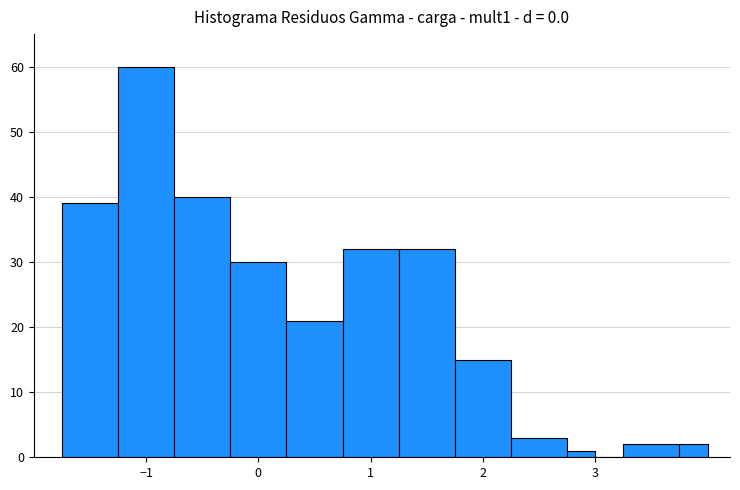

Read against the x-axis, roughly where is the centre of the tallest bar?

-1.0